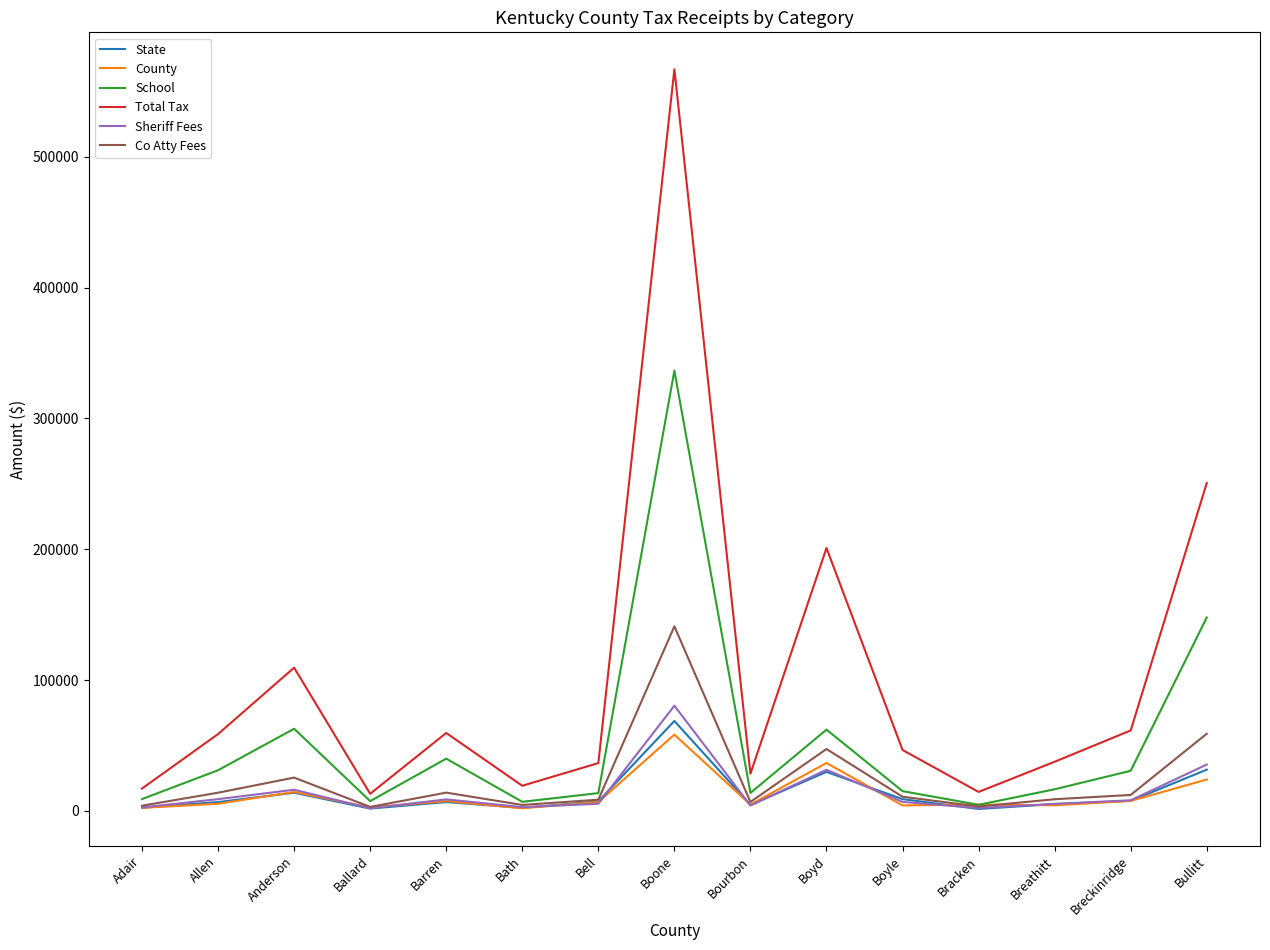

What is the total value across all series at Bullitt?

548325.5